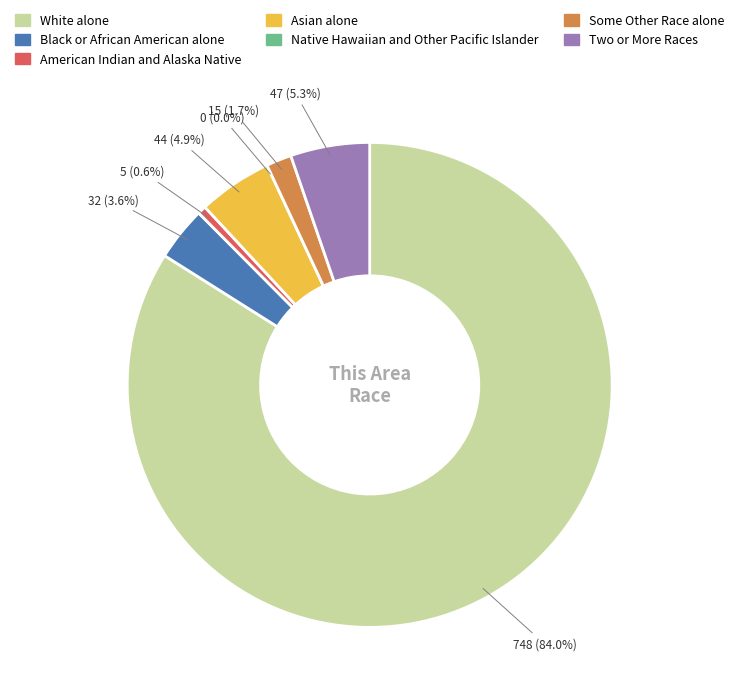

What is the smallest slice in the pie chart?

Native Hawaiian and Other Pacific Islander